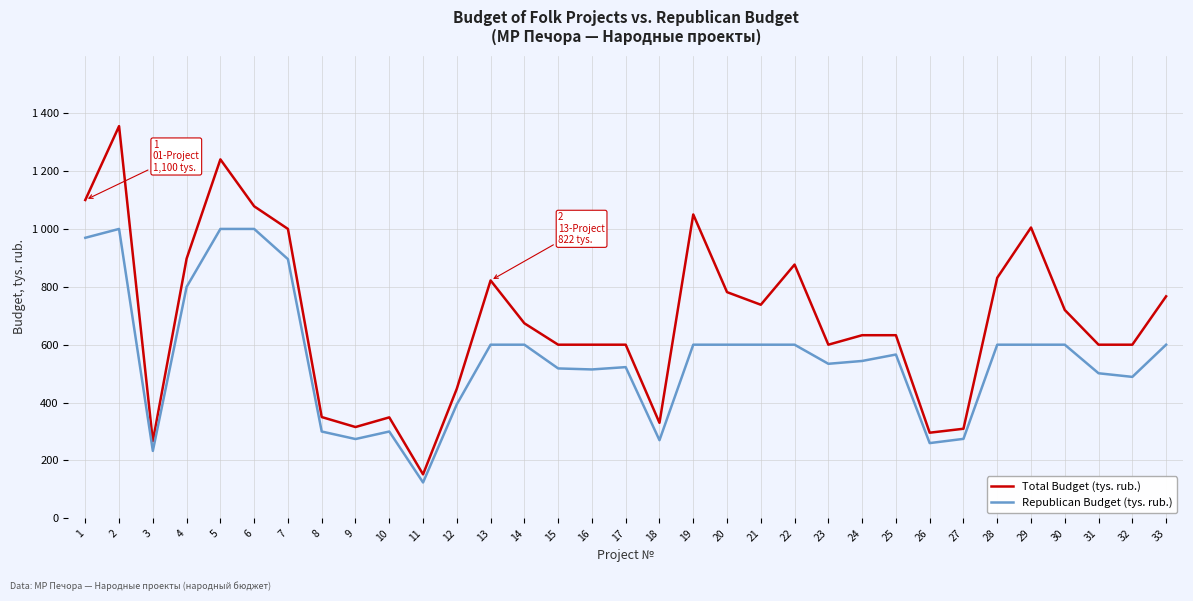

Is this an area chart (filled region under the line)?

No